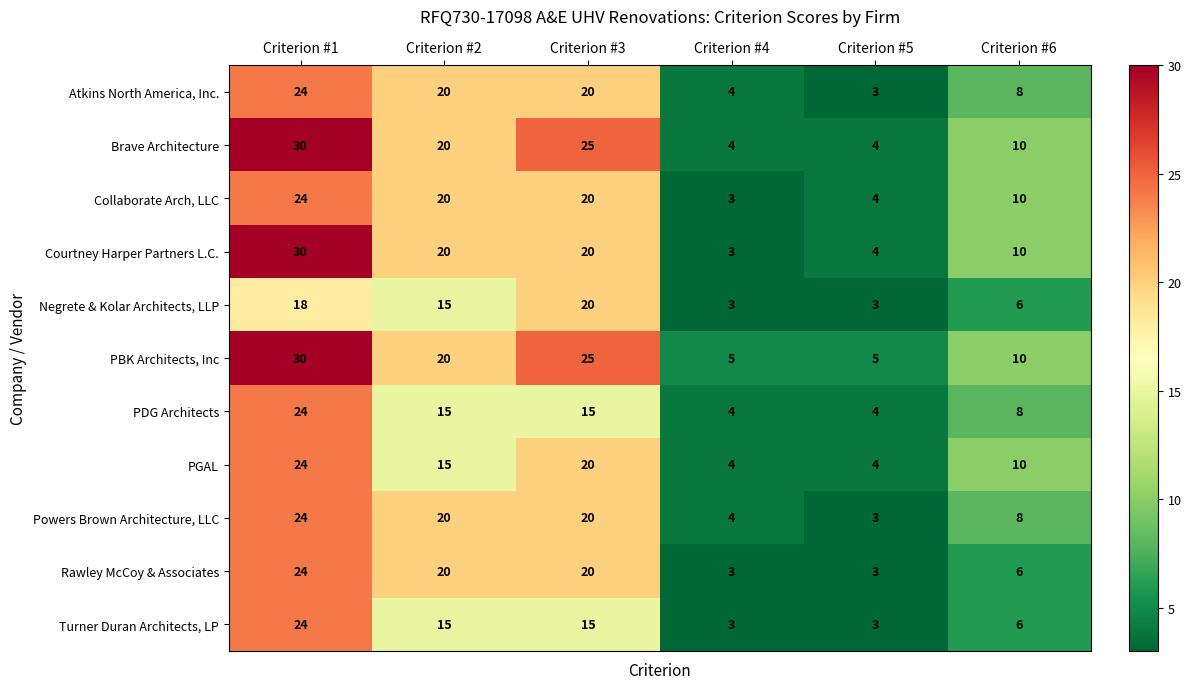

Which series has the widest spread of values?

Courtney Harper Partners L.C.